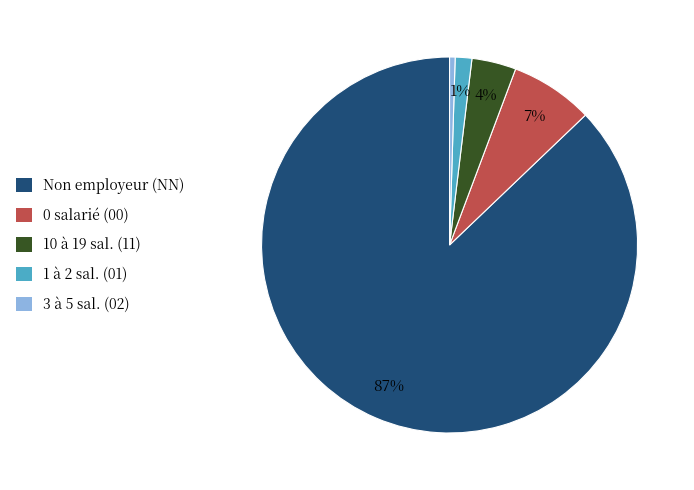

To the nearest percent, what portion does 0 salarié (00) represent?

7%